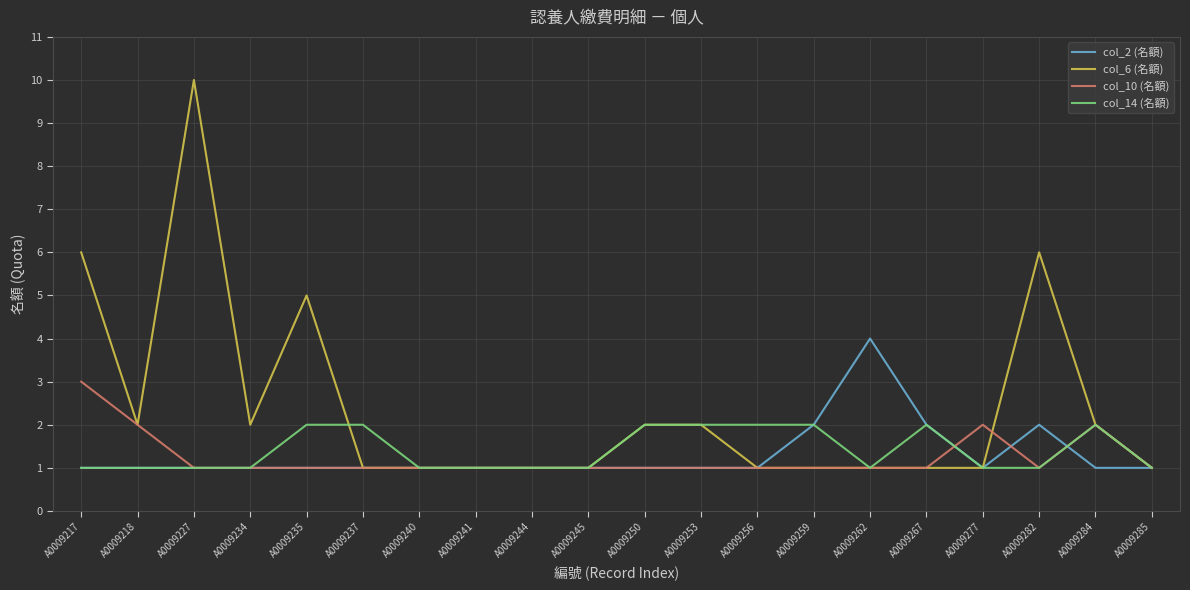

Count the col_14 (名額) values in the range 1 to 2.

20